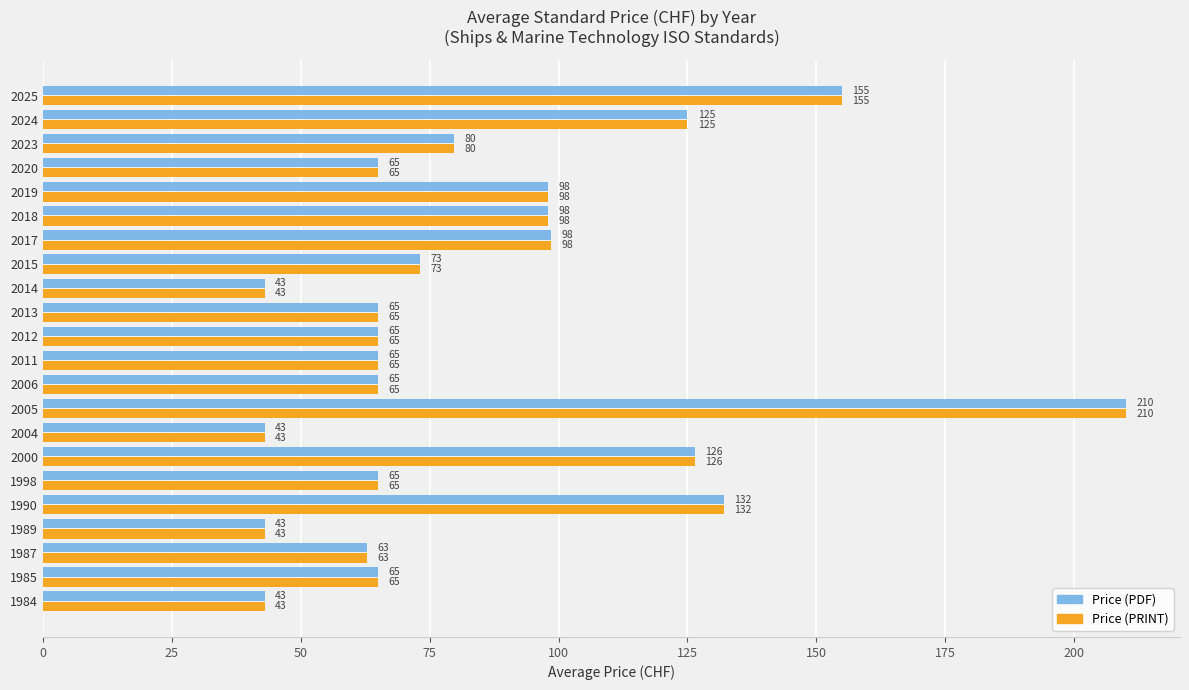

How many categories are shown in the chart?

22